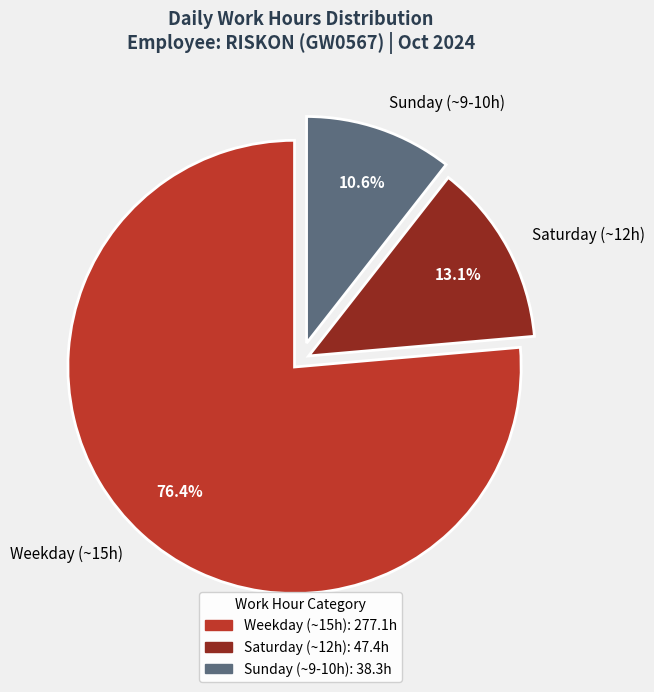

How many segments does this pie chart have?

3